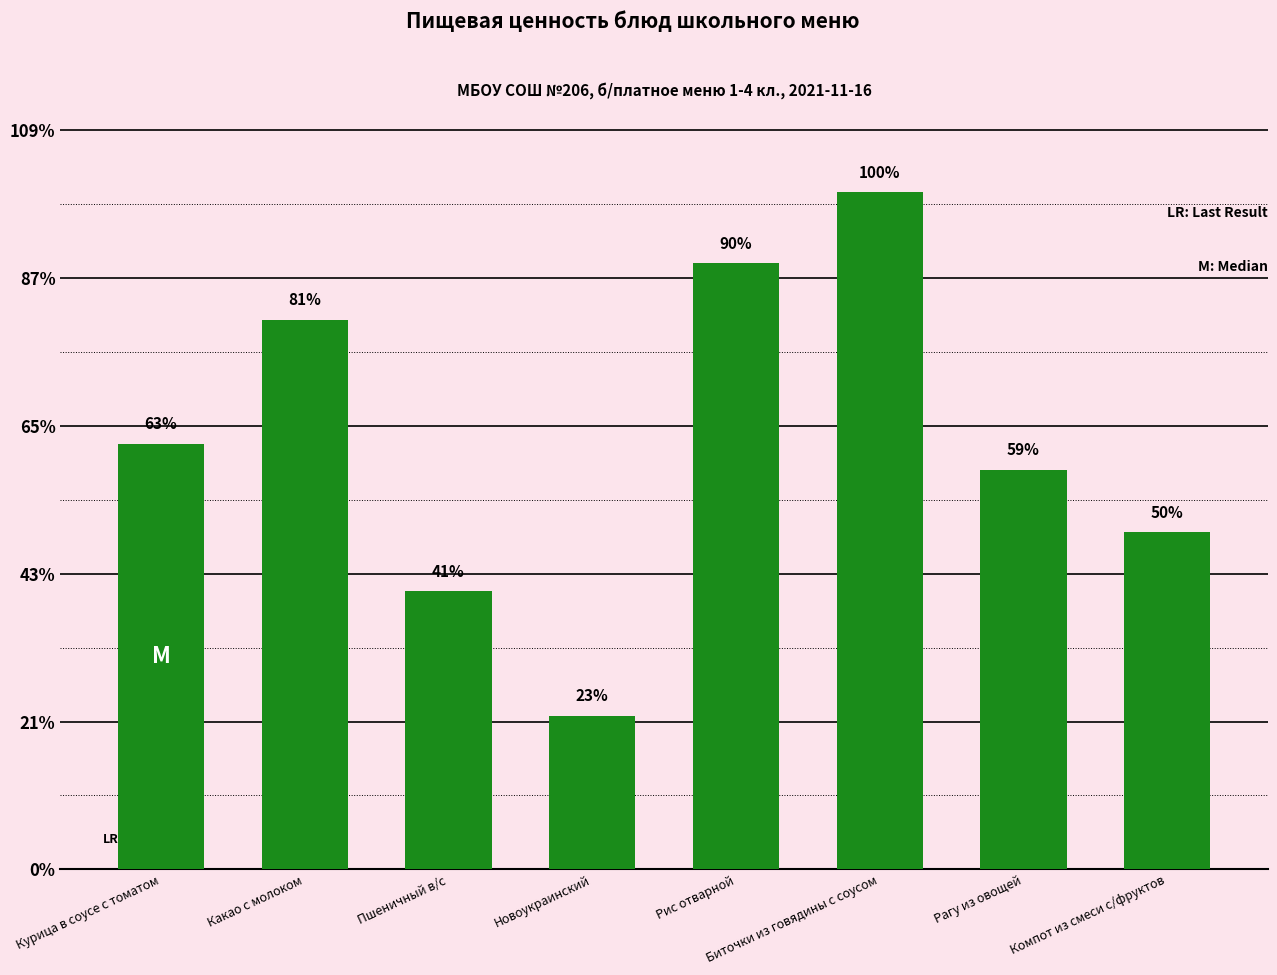

The chart shows a value of 210 at Рагу из овощей. True or false?

False